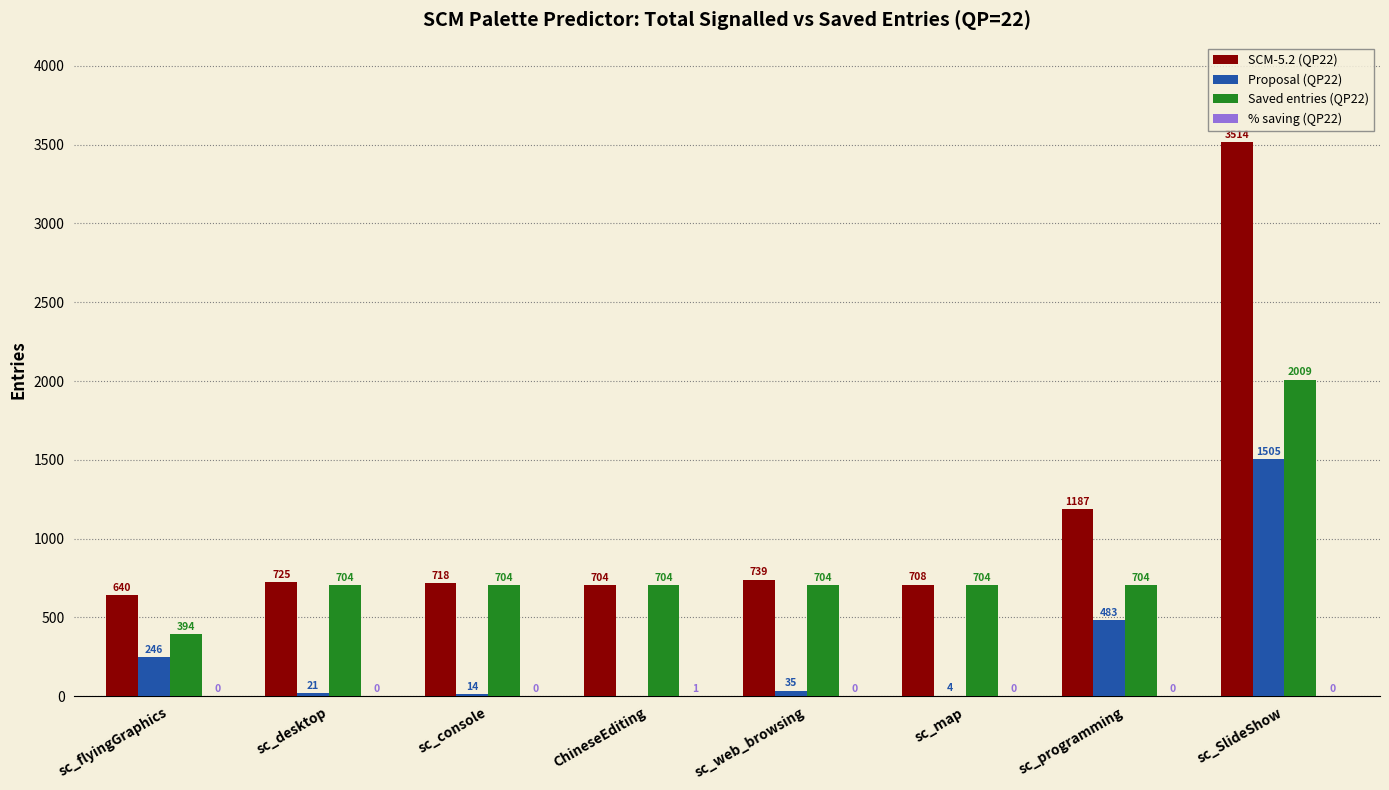

Is it true that SCM-5.2 (QP22) equals 1042.3 at sc_map?

False